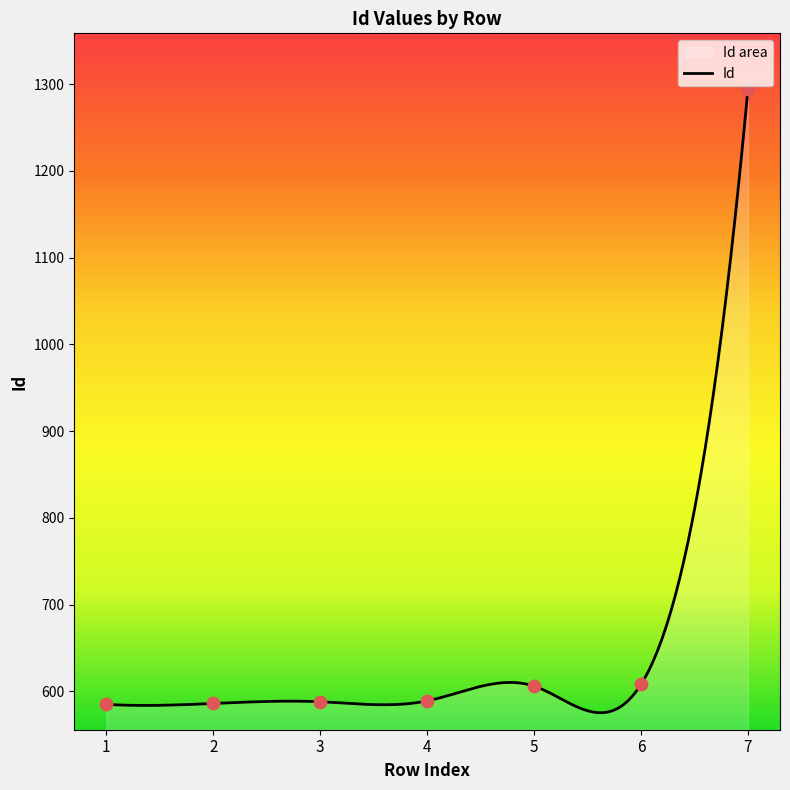

What is the minimum value for Id?

575.3